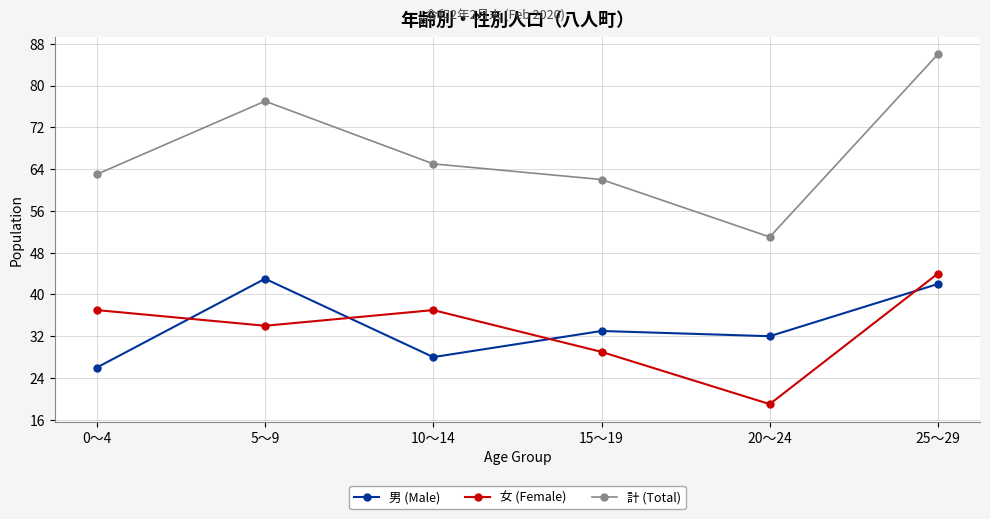

What are all the series names shown in the legend?

男 (Male), 女 (Female), 計 (Total)